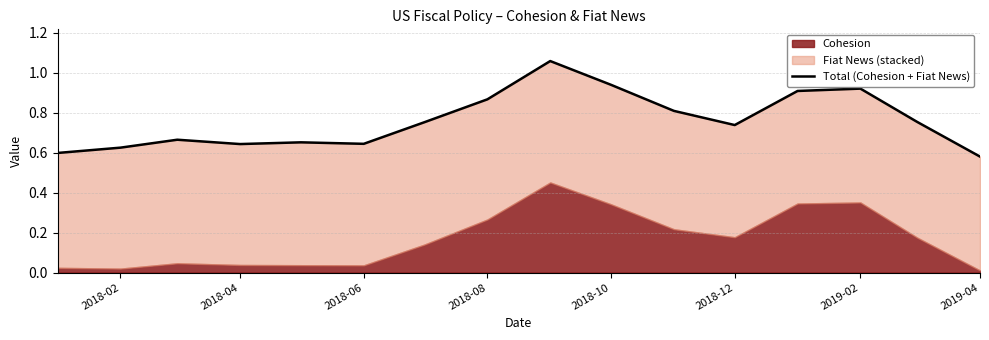

How many lines are shown in the chart?

1